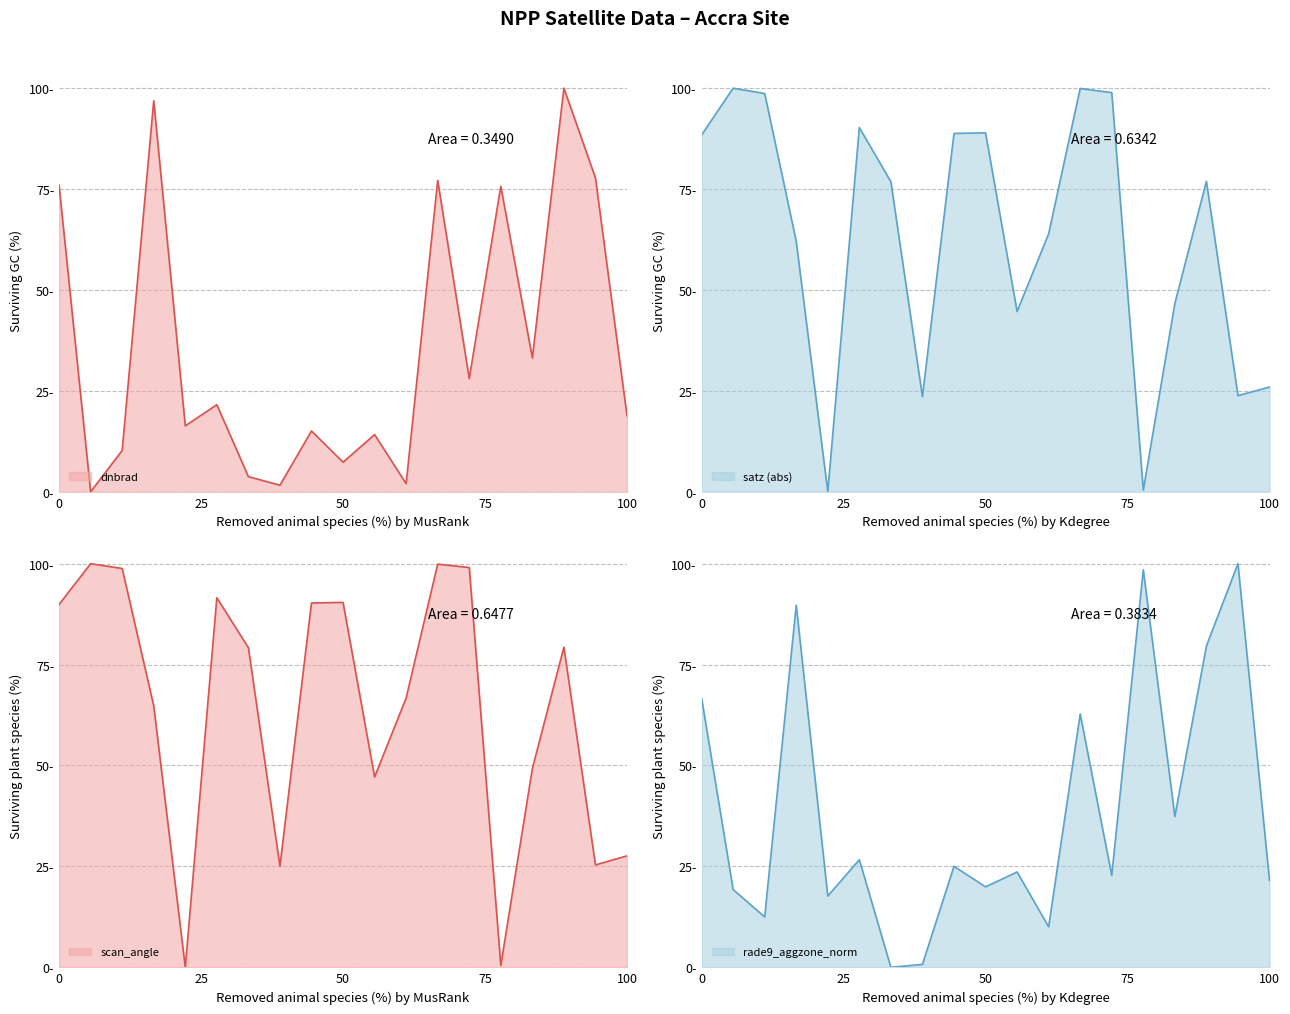

Is it true that rade9_aggzone_norm equals 12.5 at 121771?

True